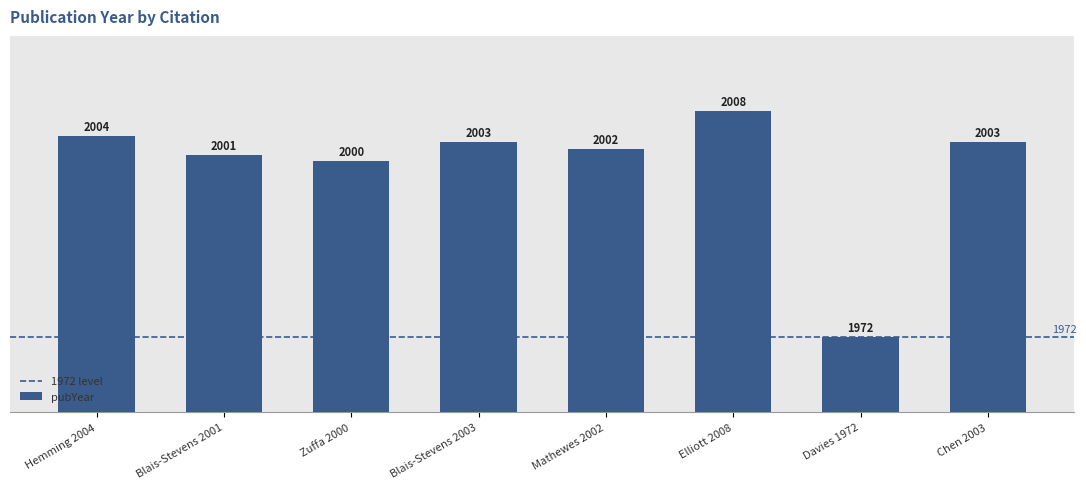

How many values are below 2003?

4